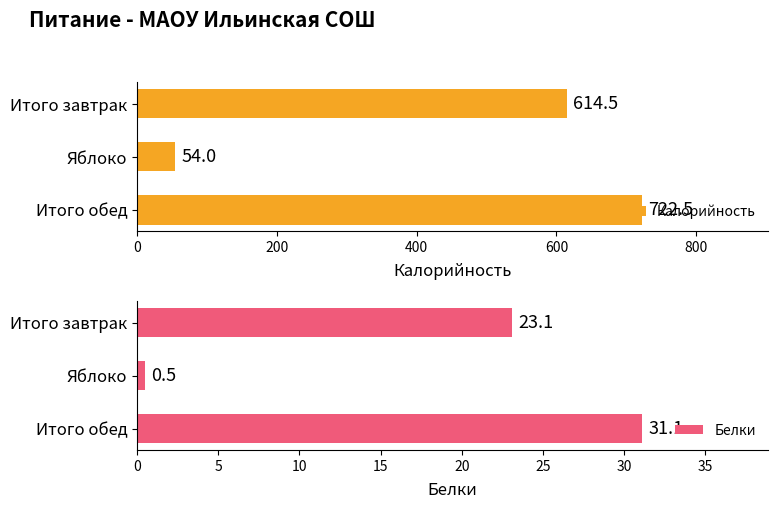

True or false: Белки has a value of 0.8 at 200.

False